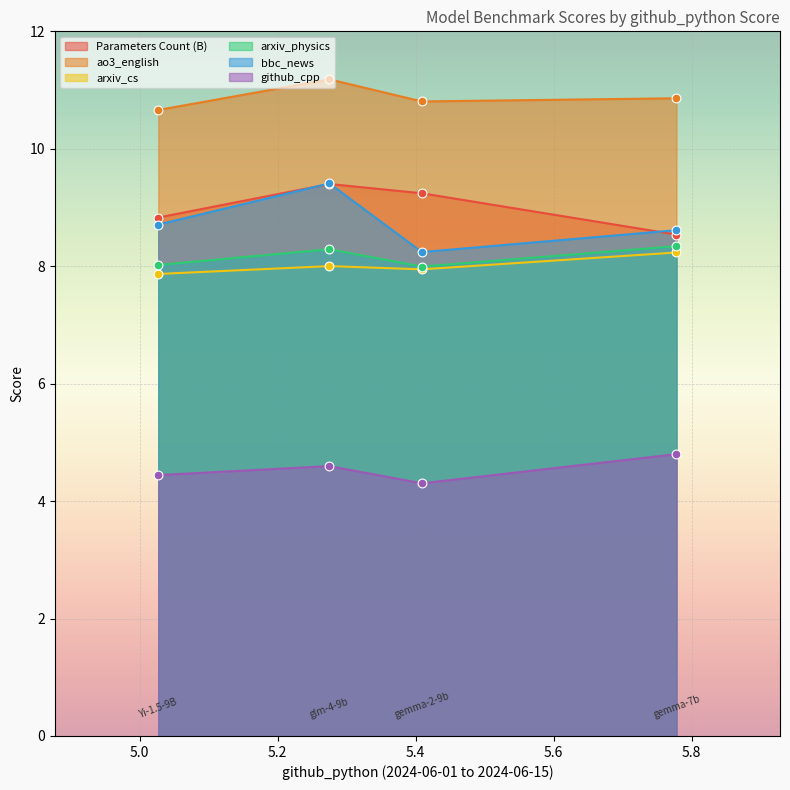

What is the total value across all series at gemma-2-9b?

48.5